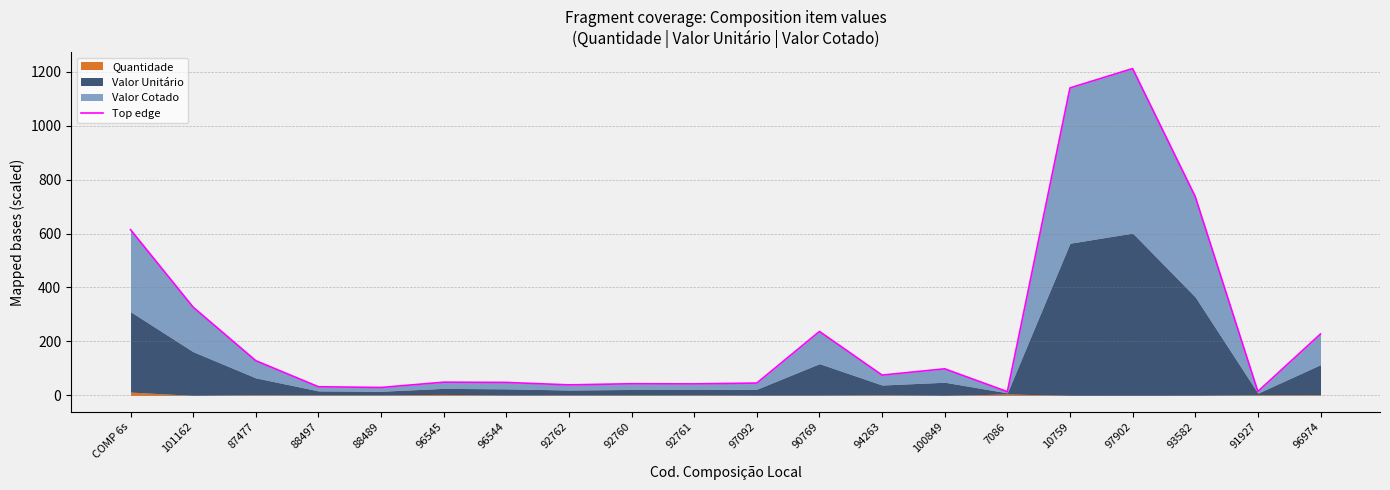

Is it true that the value at 96545 is 82.5?

False